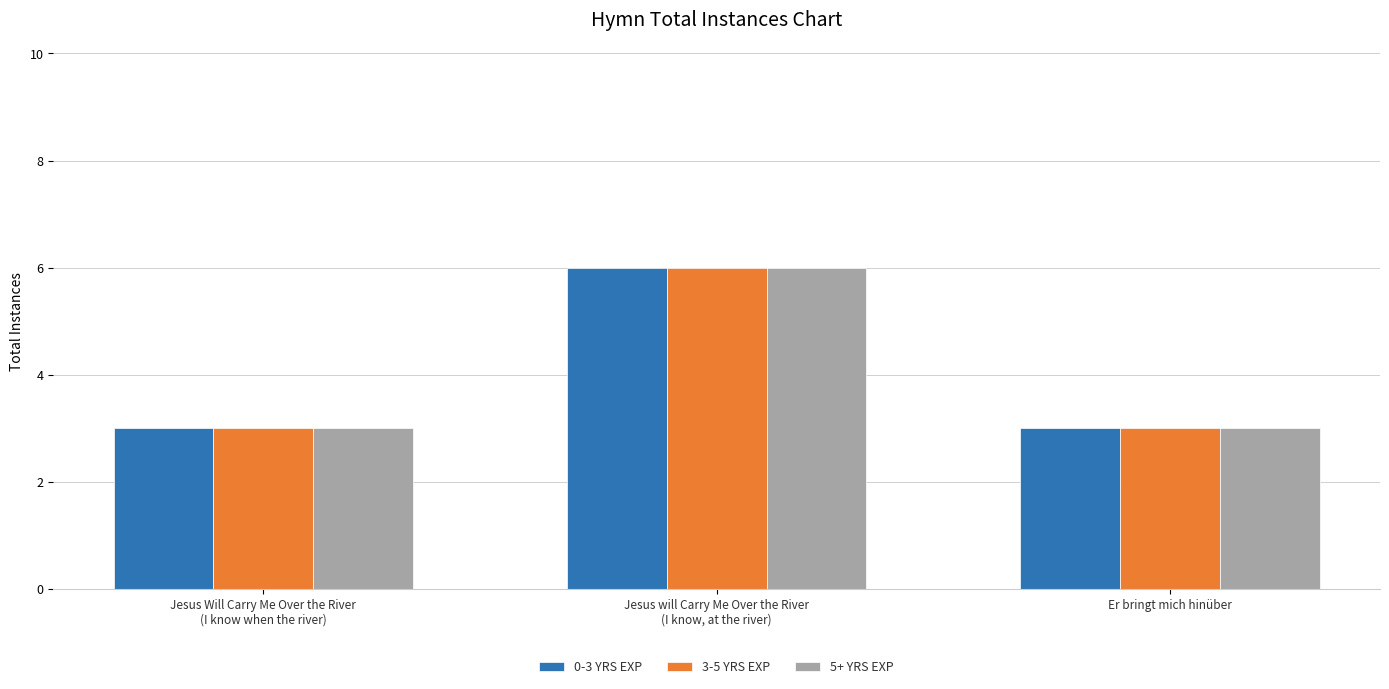

Reading right to left, list all the values displayed in this chart.

0-3 YRS EXP: Er bringt mich hinüber=3	Jesus will Carry Me Over the River
(I know, at the river)=6	Jesus Will Carry Me Over the River
(I know when the river)=3
3-5 YRS EXP: Er bringt mich hinüber=3	Jesus will Carry Me Over the River
(I know, at the river)=6	Jesus Will Carry Me Over the River
(I know when the river)=3
5+ YRS EXP: Er bringt mich hinüber=3	Jesus will Carry Me Over the River
(I know, at the river)=6	Jesus Will Carry Me Over the River
(I know when the river)=3